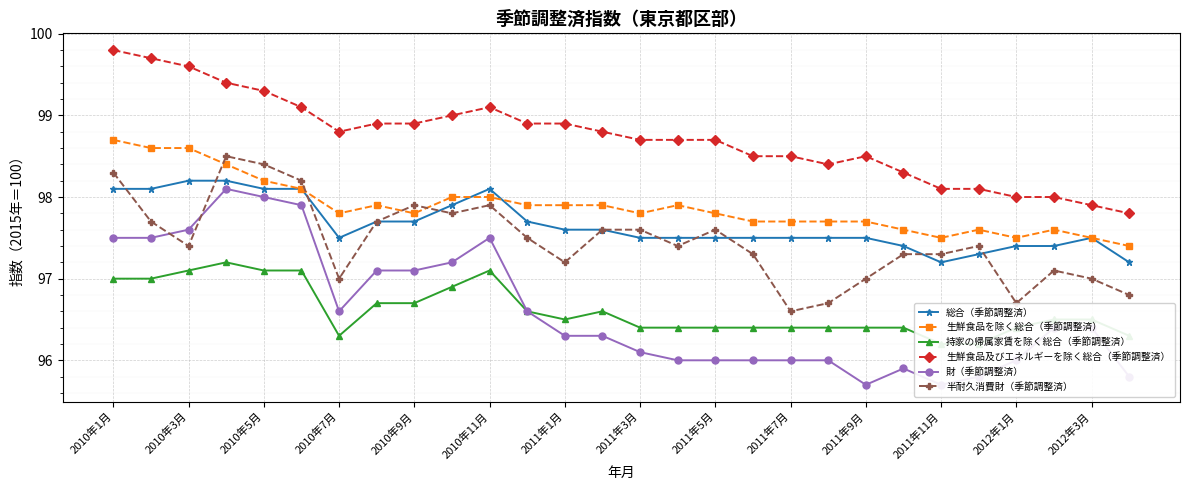

What value does the 総合（季節調整済） series have at 2012年1月?

97.4